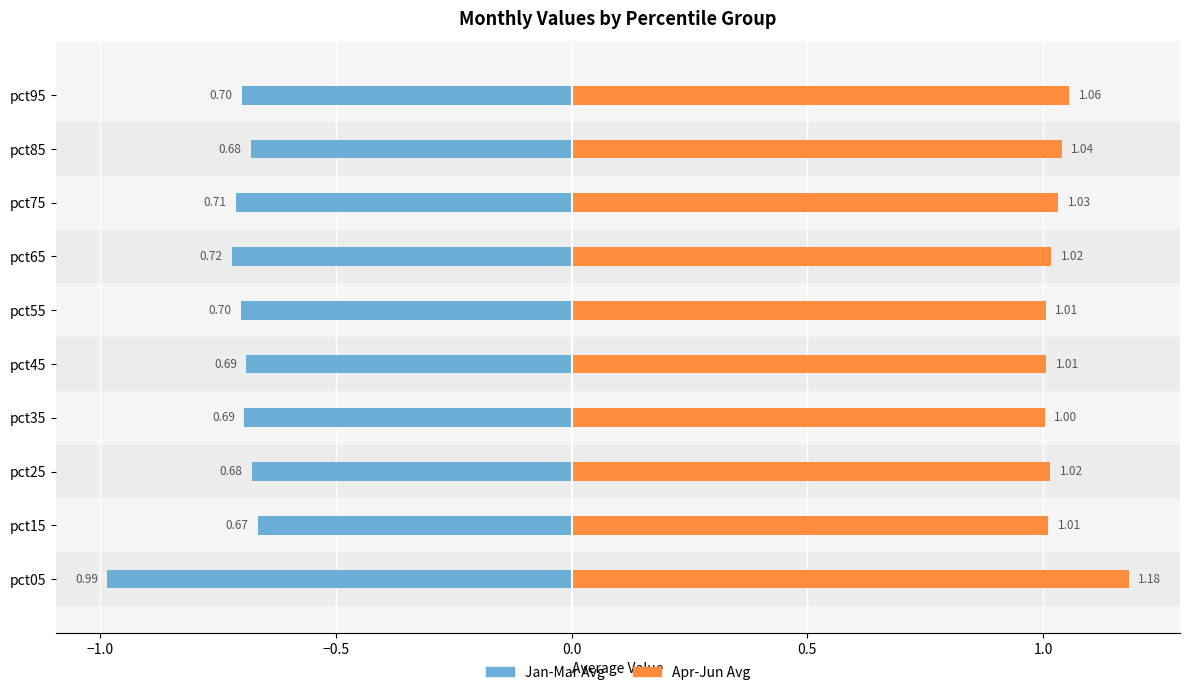

How many bars are there in total?

20